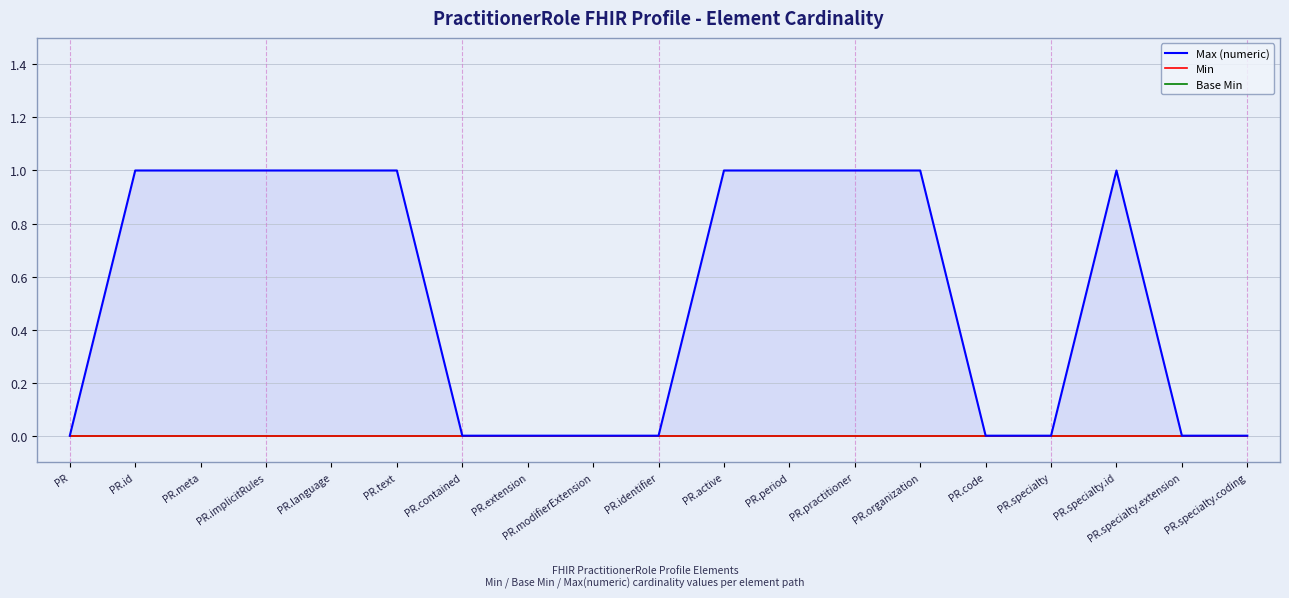

What position from the right is PR.specialty.coding?

1